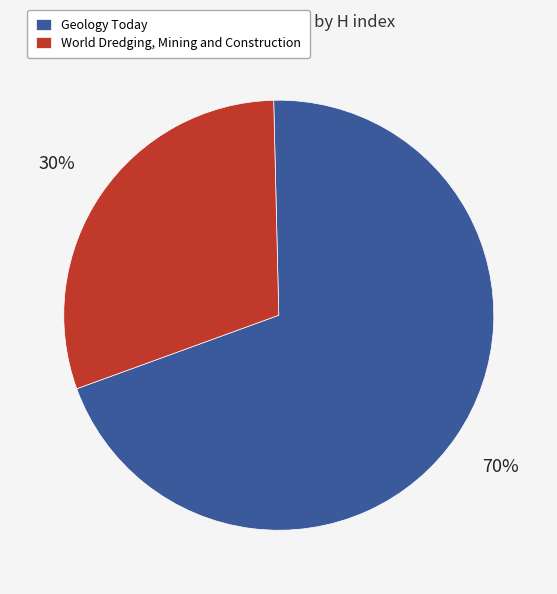

How many slices are in this pie chart?

2